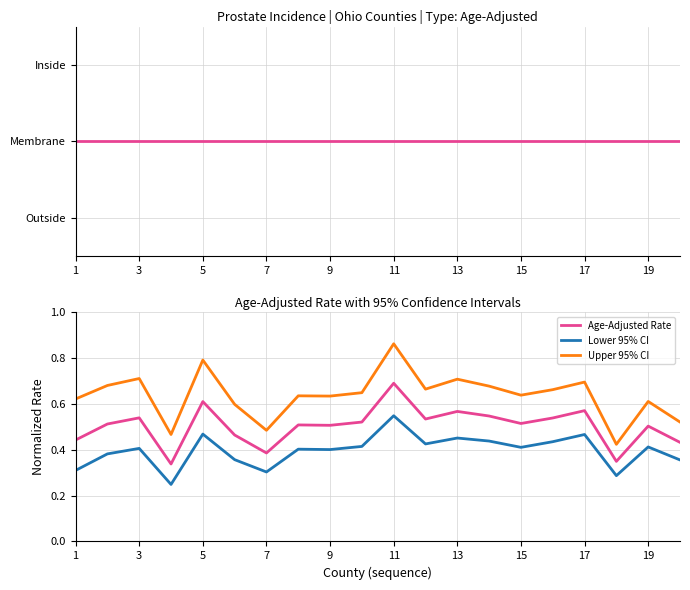

Which series has the largest range (max minus min)?

Upper 95% CI